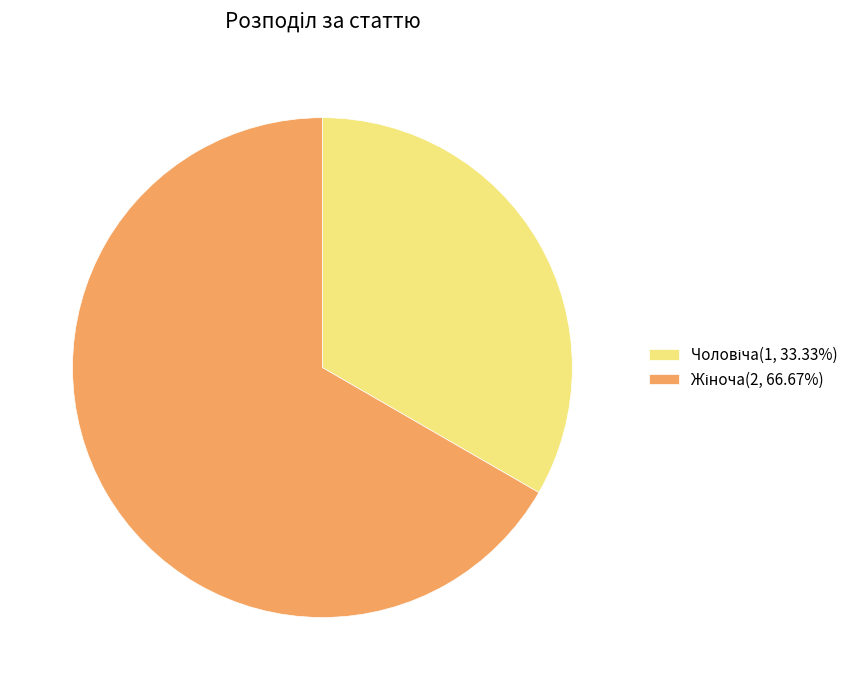

Do Жіноча and Чоловіча together represent more than half of the pie?

Yes